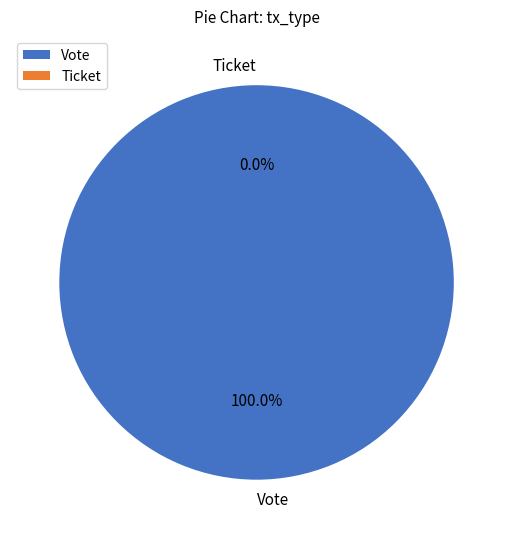

Is it true that Vote is 100% of the pie?

True